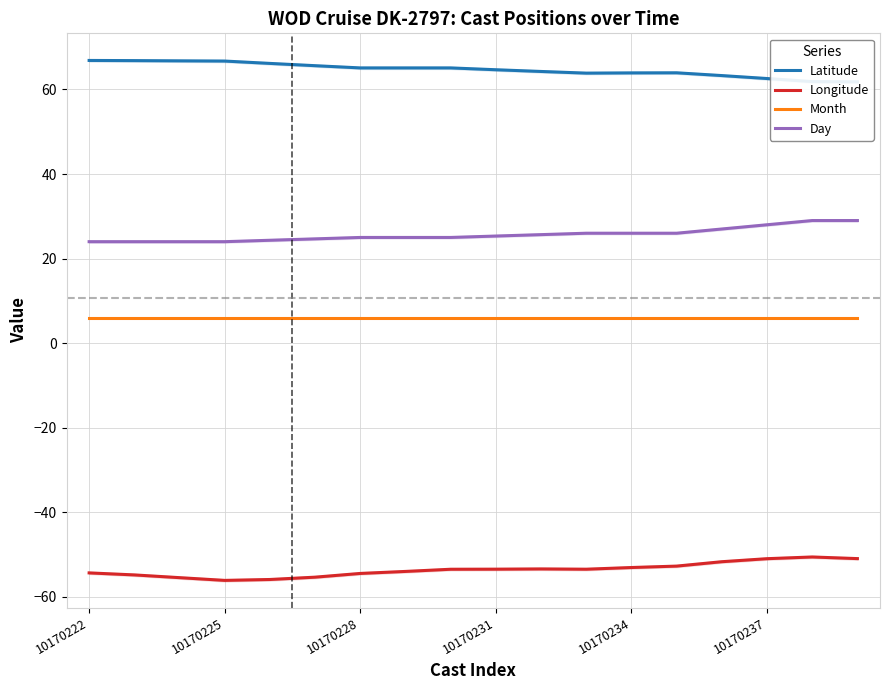

Reading right to left, list all the values displayed in this chart.

Latitude: 61.8	61.9	62.6	63.3	63.9	63.9	63.9	64.3	64.7	65.1	65.1	65.1	65.6	66.2	66.7	66.8	66.8	66.9
Longitude: -51.0	-50.6	-51.0	-51.7	-52.7	-53.1	-53.5	-53.4	-53.5	-53.5	-54.0	-54.5	-55.4	-55.9	-56.1	-55.5	-54.8	-54.3
Month: 6.0	6.0	6.0	6.0	6.0	6.0	6.0	6.0	6.0	6.0	6.0	6.0	6.0	6.0	6.0	6.0	6.0	6.0
Day: 29.0	29.0	28.0	27.0	26.0	26.0	26.0	25.7	25.3	25.0	25.0	25.0	24.7	24.3	24.0	24.0	24.0	24.0